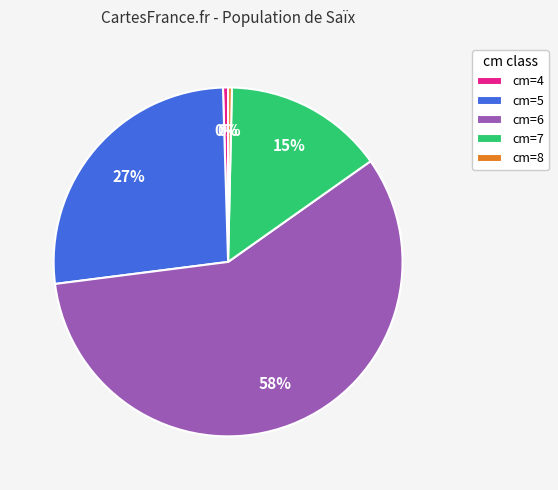

The cm=5 slice represents 27% of the pie. True or false?

True